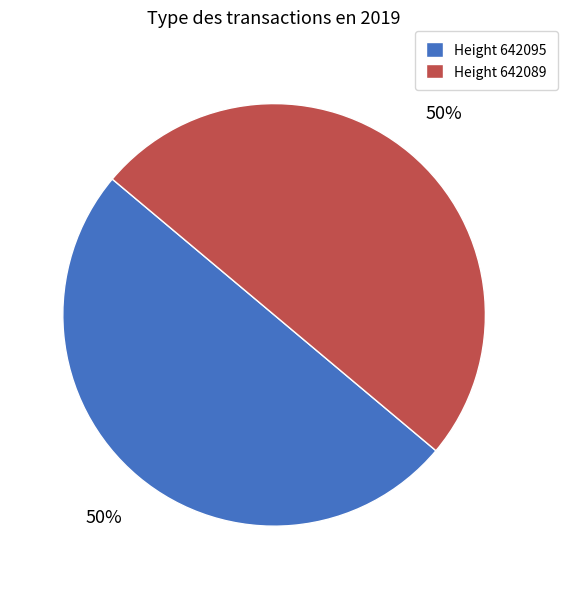

What percentage is the Height 642095 slice, to the nearest percent?

50%